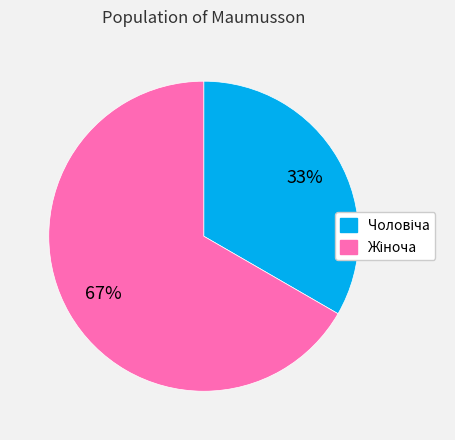

Is there any slice that represents more than half of the pie?

Yes